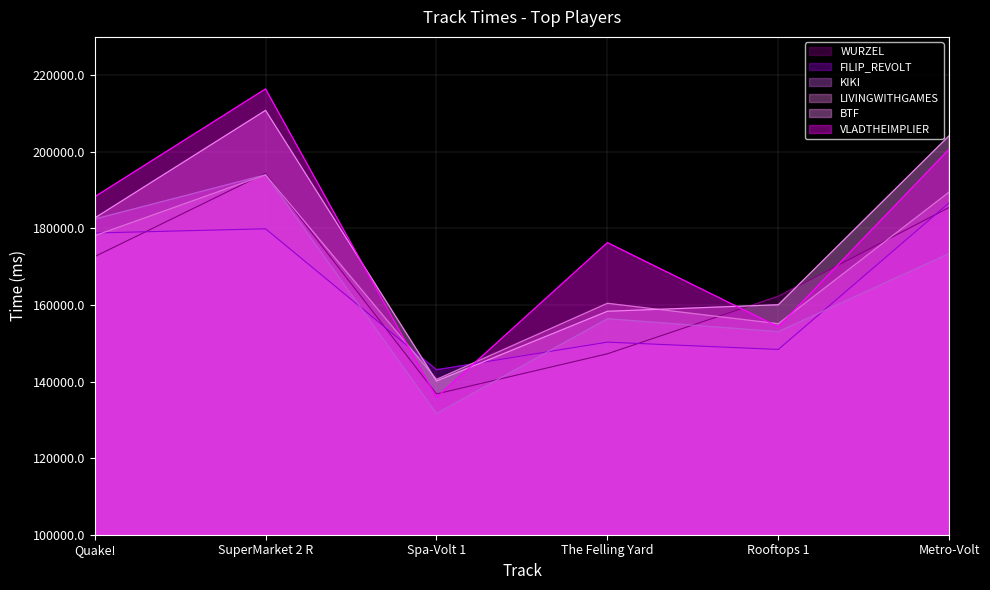

The value of WURZEL at Rooftops 1 is 162281. True or false?

True